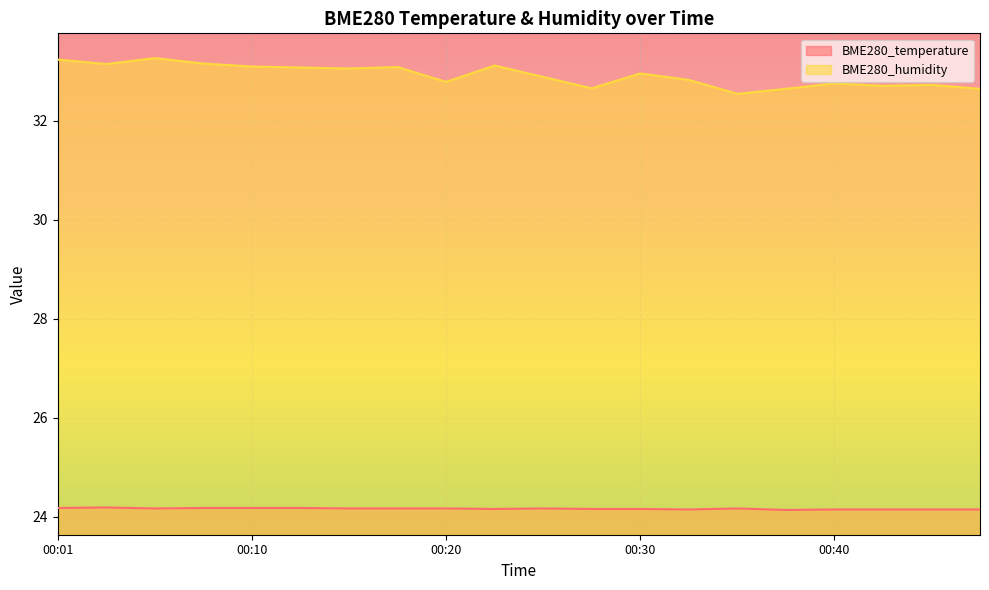

At which category is the sum across all series the highest?

00:06